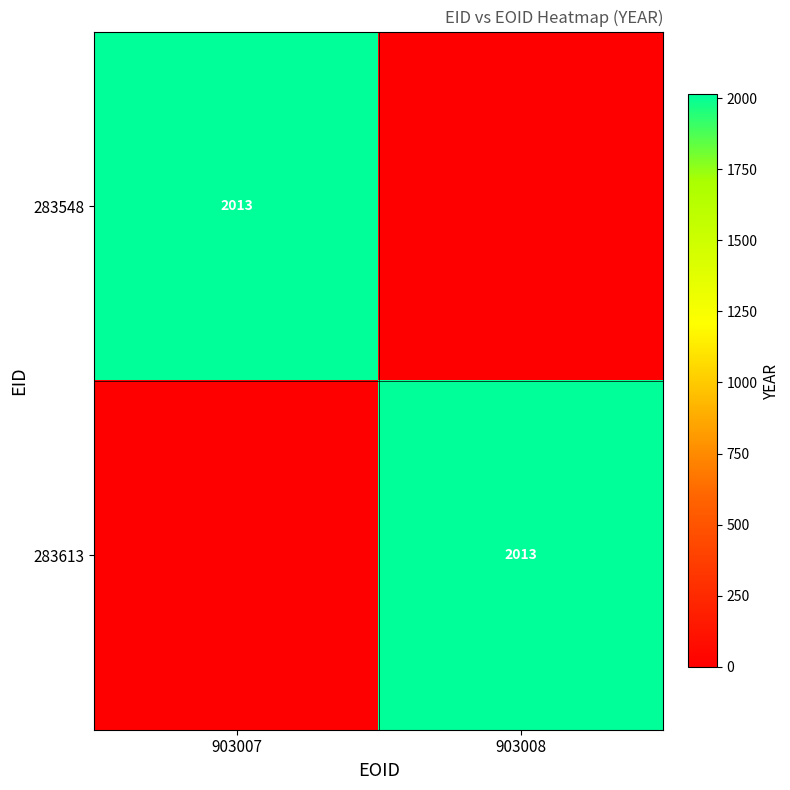

Between 903008 and 903007, which is larger?

903007